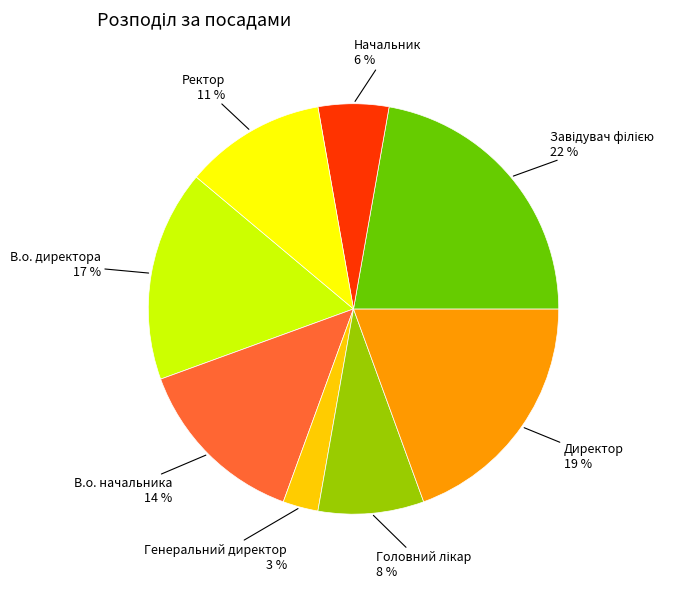

To the nearest percent, what portion does Генеральний директор represent?

3%